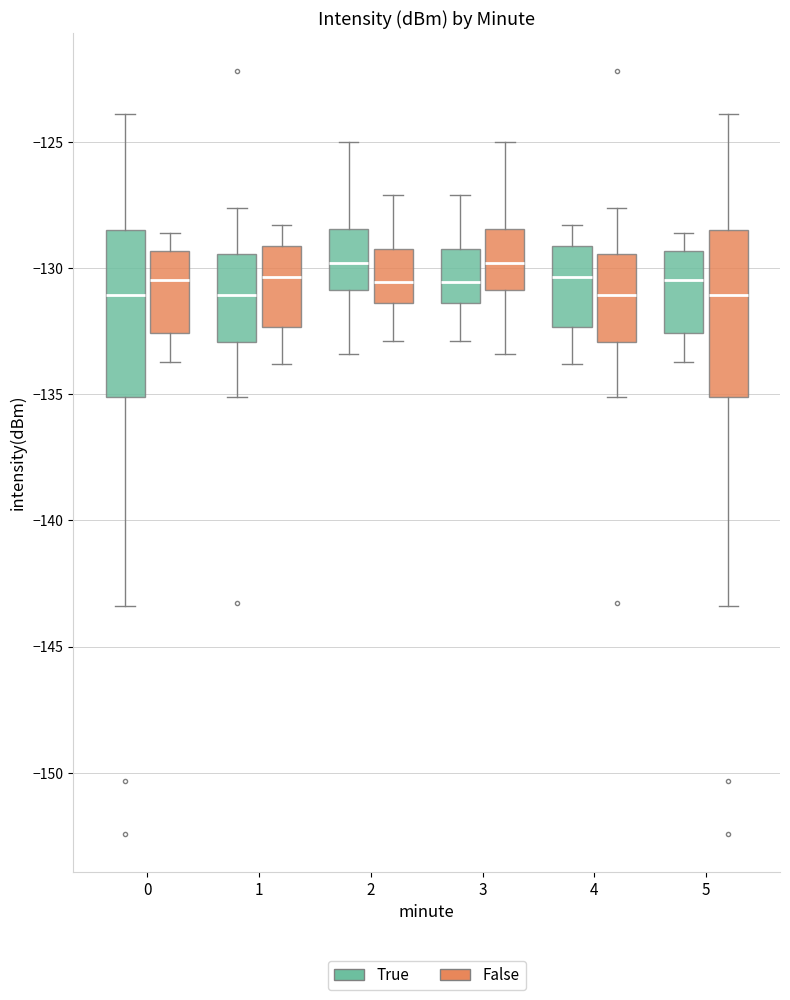

Where does the upper whisker of the box for 2 (True) end on the y-axis? The values are not printed on the chart, so give them approximately, as read against the axis.

-125.0